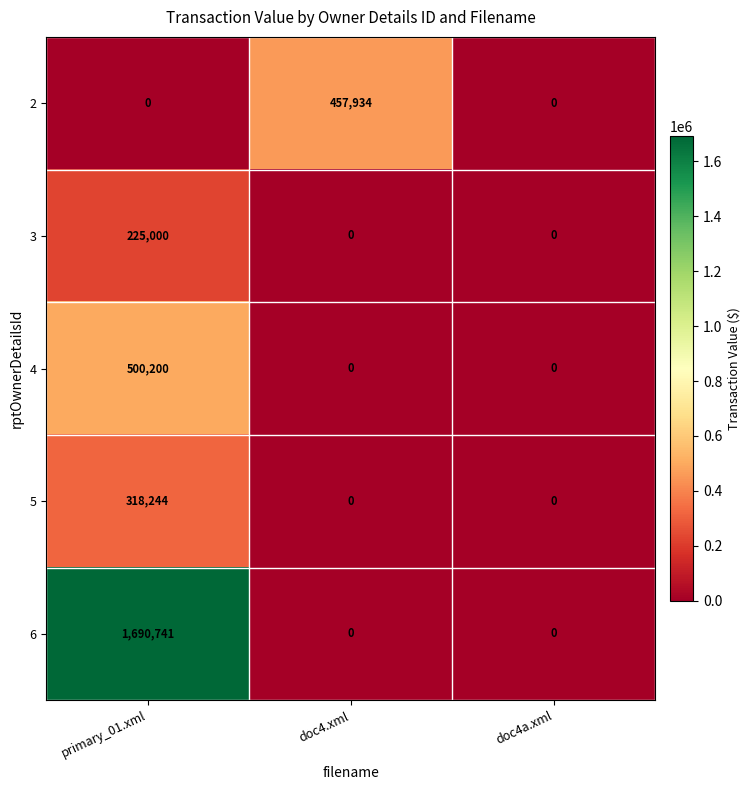

What is the difference between the 3 values at primary_01.xml and doc4a.xml?

225000